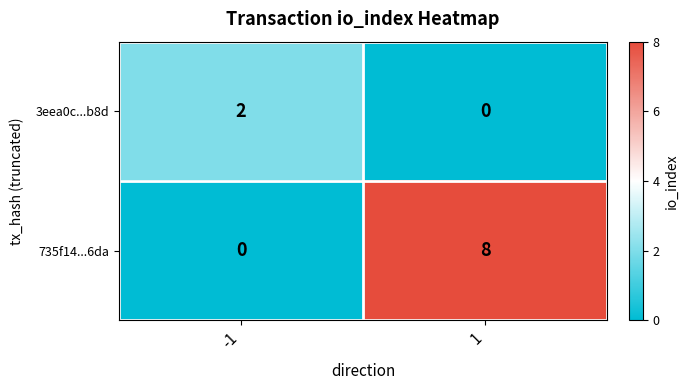

The 3eea0c...b8d series shows 0 at 1. True or false?

True